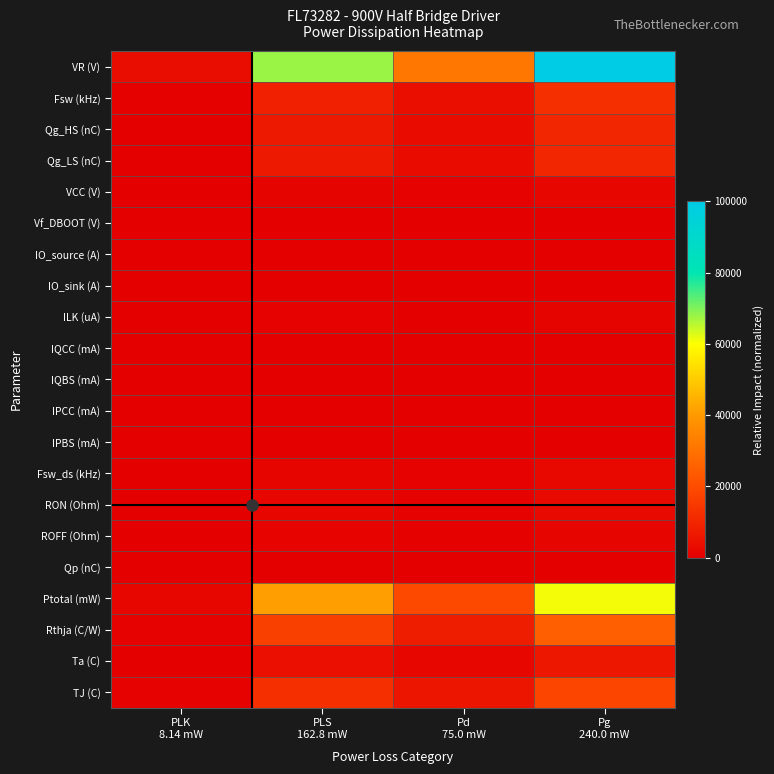

Reading right to left, extract all data points from this chart.

VR (V): Pg
240.0 mW=100000.0	Pd
75.0 mW=31250.0	PLS
162.8 mW=67833.3	PLK
8.14 mW=3391.7
Fsw (kHz): Pg
240.0 mW=12500.0	Pd
75.0 mW=3906.2	PLS
162.8 mW=8479.2	PLK
8.14 mW=424.0
Qg_HS (nC): Pg
240.0 mW=10000.0	Pd
75.0 mW=3125.0	PLS
162.8 mW=6783.3	PLK
8.14 mW=339.2
Qg_LS (nC): Pg
240.0 mW=10000.0	Pd
75.0 mW=3125.0	PLS
162.8 mW=6783.3	PLK
8.14 mW=339.2
VCC (V): Pg
240.0 mW=1875.0	Pd
75.0 mW=585.9	PLS
162.8 mW=1271.9	PLK
8.14 mW=63.6
Vf_DBOOT (V): Pg
240.0 mW=125.0	Pd
75.0 mW=39.1	PLS
162.8 mW=84.8	PLK
8.14 mW=4.2
IO_source (A): Pg
240.0 mW=43.7	Pd
75.0 mW=13.7	PLS
162.8 mW=29.7	PLK
8.14 mW=1.5
IO_sink (A): Pg
240.0 mW=81.2	Pd
75.0 mW=25.4	PLS
162.8 mW=55.1	PLK
8.14 mW=2.8
ILK (uA): Pg
240.0 mW=1250.0	Pd
75.0 mW=390.6	PLS
162.8 mW=847.9	PLK
8.14 mW=42.4
IQCC (mA): Pg
240.0 mW=10.0	Pd
75.0 mW=3.1	PLS
162.8 mW=6.8	PLK
8.14 mW=0.3
IQBS (mA): Pg
240.0 mW=6.2	Pd
75.0 mW=2.0	PLS
162.8 mW=4.2	PLK
8.14 mW=0.2
IPCC (mA): Pg
240.0 mW=68.8	Pd
75.0 mW=21.5	PLS
162.8 mW=46.6	PLK
8.14 mW=2.3
IPBS (mA): Pg
240.0 mW=75.0	Pd
75.0 mW=23.4	PLS
162.8 mW=50.9	PLK
8.14 mW=2.5
Fsw_ds (kHz): Pg
240.0 mW=2500.0	Pd
75.0 mW=781.2	PLS
162.8 mW=1695.8	PLK
8.14 mW=84.8
RON (Ohm): Pg
240.0 mW=2678.7	Pd
75.0 mW=837.1	PLS
162.8 mW=1817.1	PLK
8.14 mW=90.9
ROFF (Ohm): Pg
240.0 mW=1442.5	Pd
75.0 mW=450.8	PLS
162.8 mW=978.5	PLK
8.14 mW=48.9
Qp (nC): Pg
240.0 mW=250.0	Pd
75.0 mW=78.1	PLS
162.8 mW=169.6	PLK
8.14 mW=8.5
Ptotal (mW): Pg
240.0 mW=60742.5	Pd
75.0 mW=18982.0	PLS
162.8 mW=41203.7	PLK
8.14 mW=2060.2
Rthja (C/W): Pg
240.0 mW=25000.0	Pd
75.0 mW=7812.5	PLS
162.8 mW=16958.3	PLK
8.14 mW=847.9
Ta (C): Pg
240.0 mW=6250.0	Pd
75.0 mW=1953.1	PLS
162.8 mW=4239.6	PLK
8.14 mW=212.0
TJ (C): Pg
240.0 mW=18398.5	Pd
75.0 mW=5749.5	PLS
162.8 mW=12480.3	PLK
8.14 mW=624.0